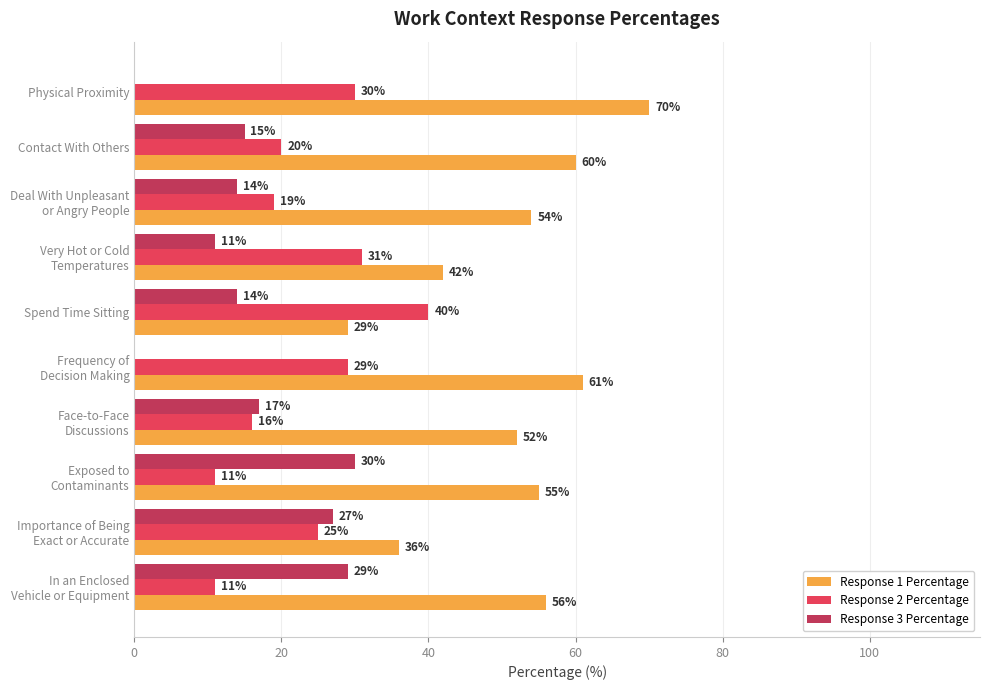

True or false: Response 1 Percentage has a value of 29 at Spend Time Sitting.

True